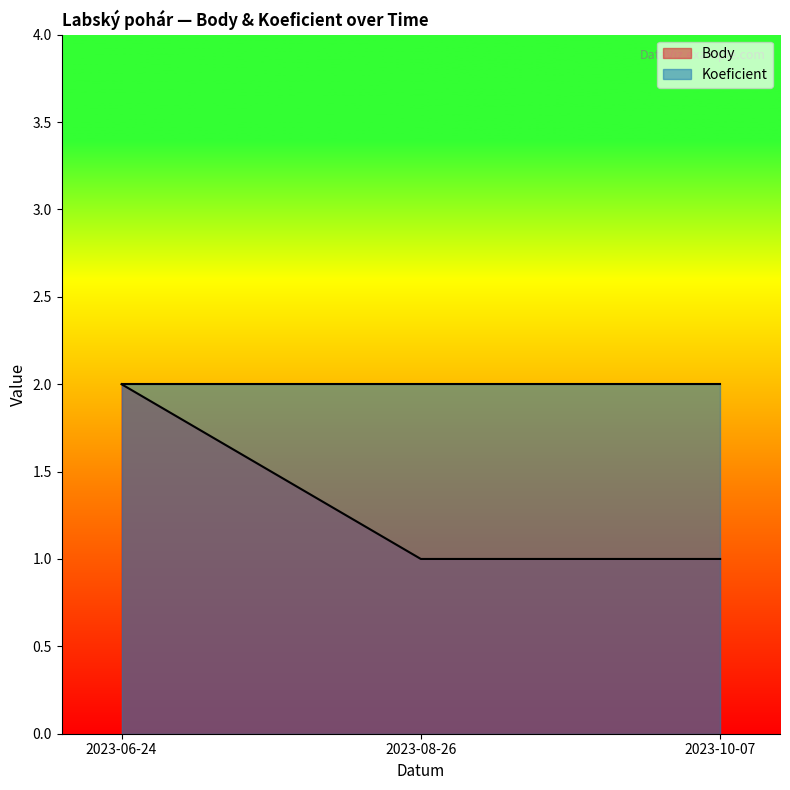

At which category is the sum across all series the highest?

2023-06-24